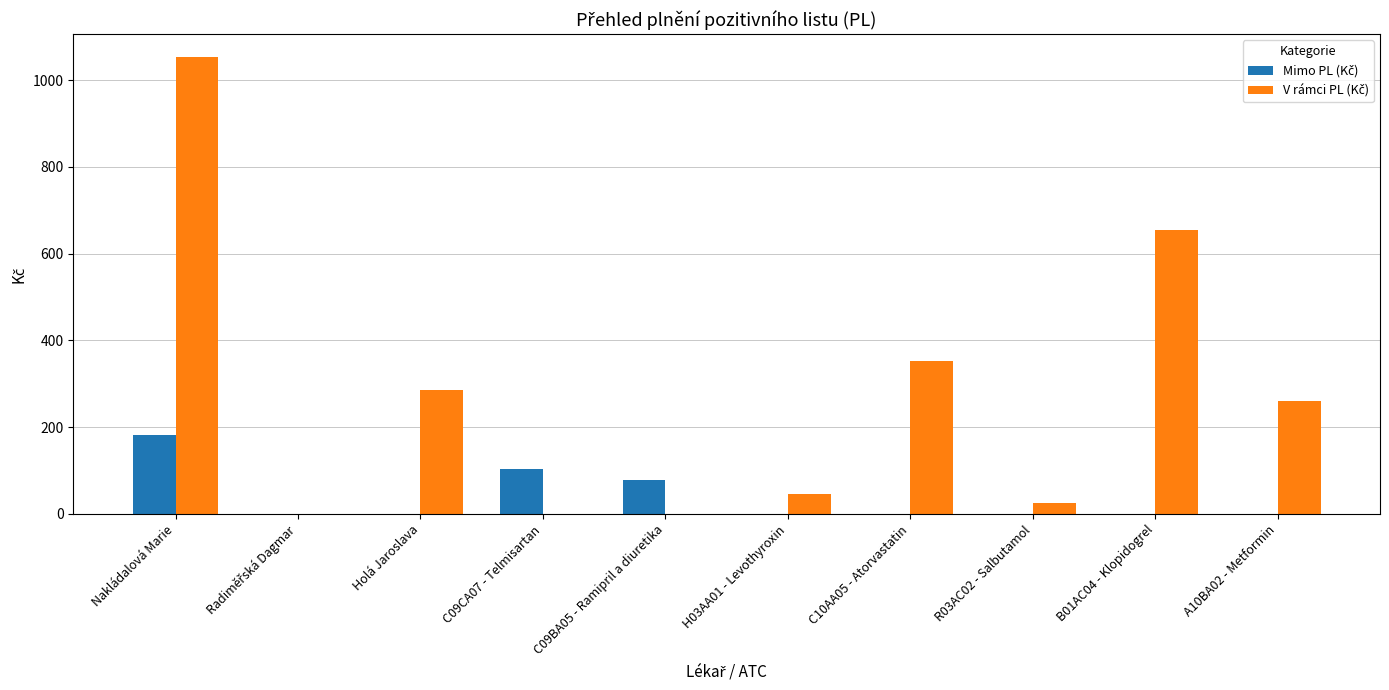

At which category is the sum across all series the highest?

Nakládalová Marie